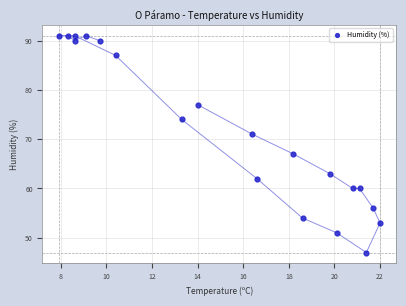

What is the range of Y values (max minus min)?

44